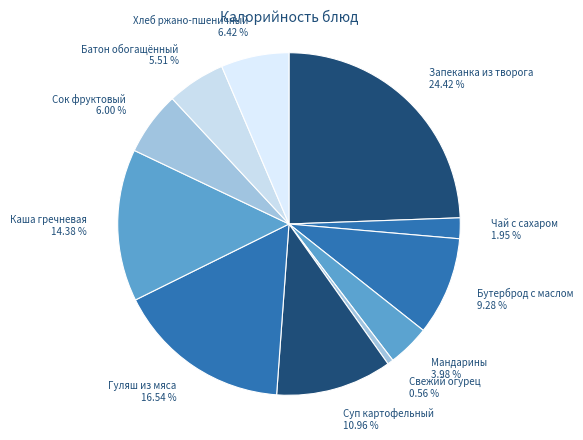

What percentage do Мандарины and Гуляш из мяса together represent?

20.5%